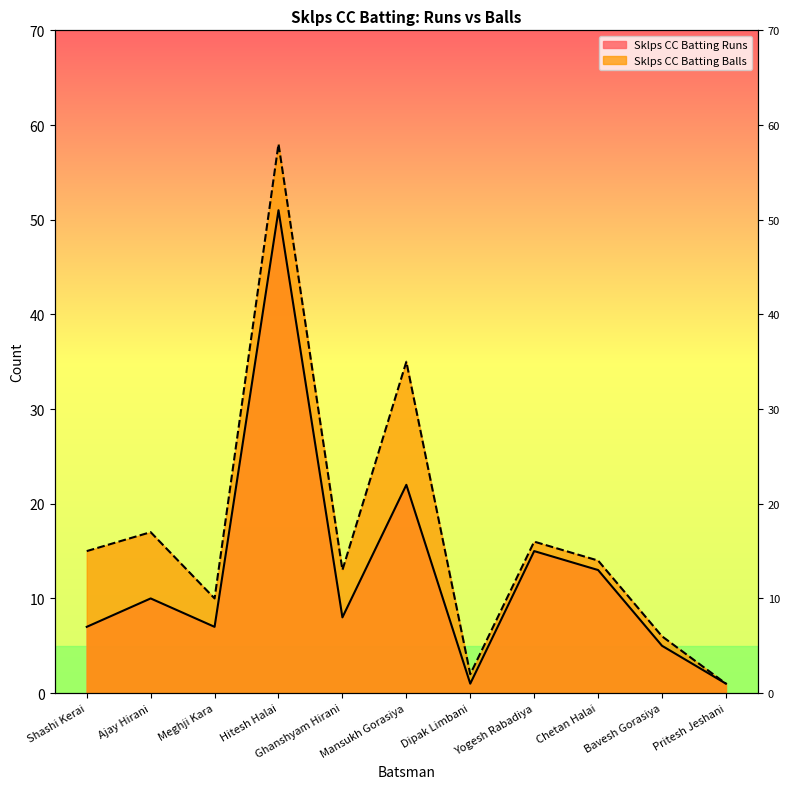

Rank the series by their maximum value, from lowest to highest.

Sklps CC Batting Runs, Sklps CC Batting Balls